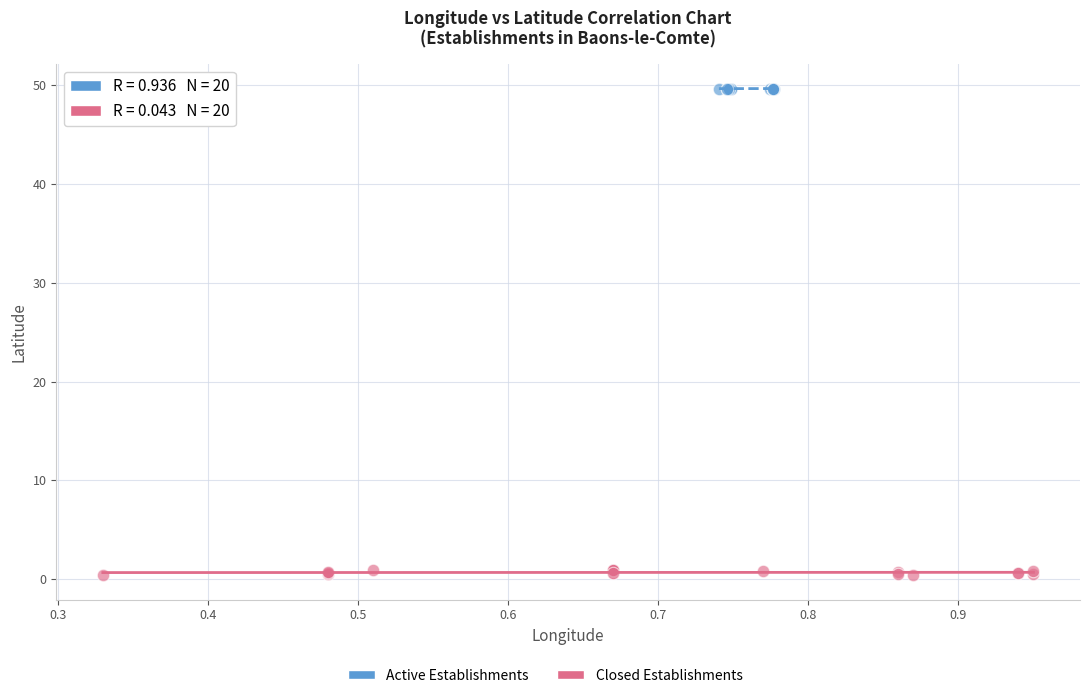

Which series reaches the minimum Y coordinate?

Closed Establishments